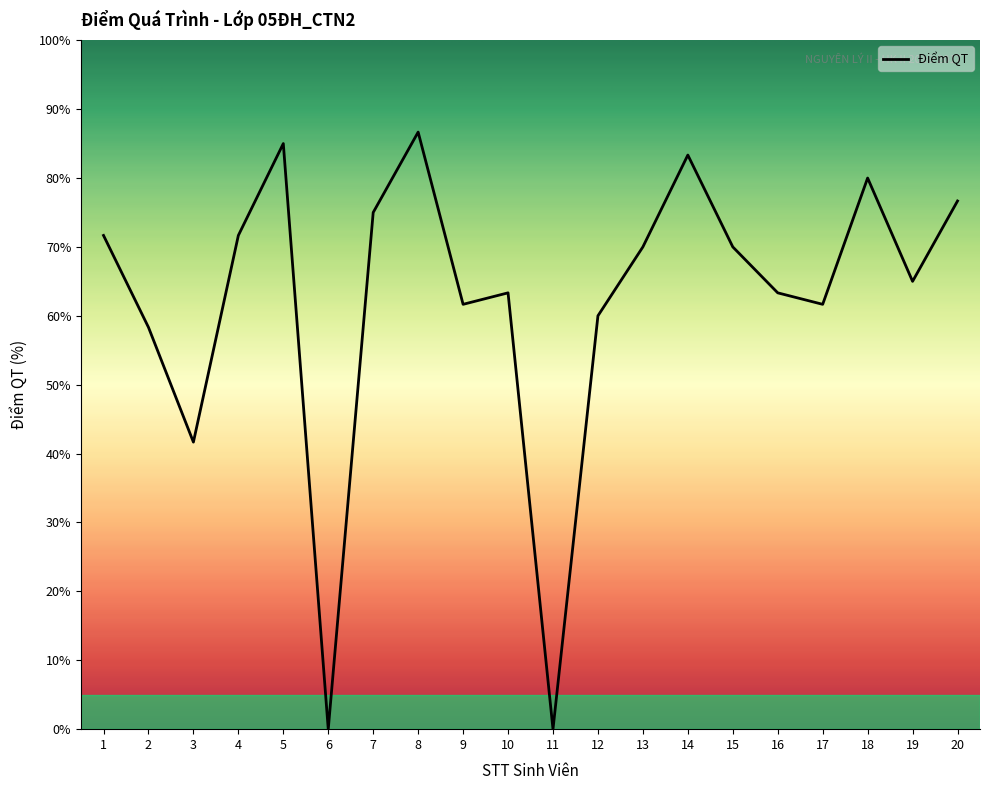

The value at 18 is 80.0. True or false?

True